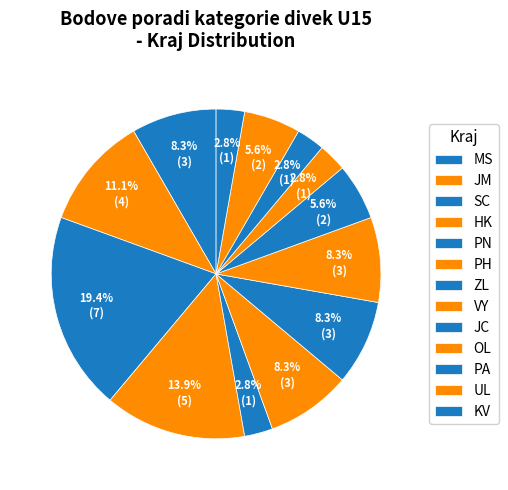

Rank the categories by value from lowest to highest.

PN, OL, PA, KV, JC, UL, MS, PH, ZL, VY, JM, HK, SC